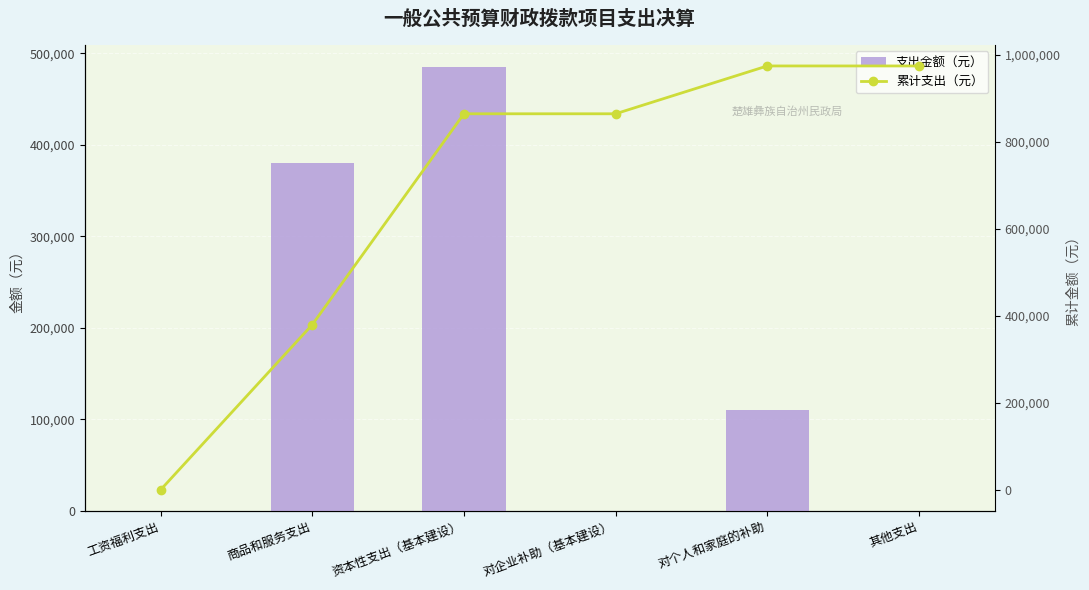

How many values in 支出金额（元） are above zero?

3